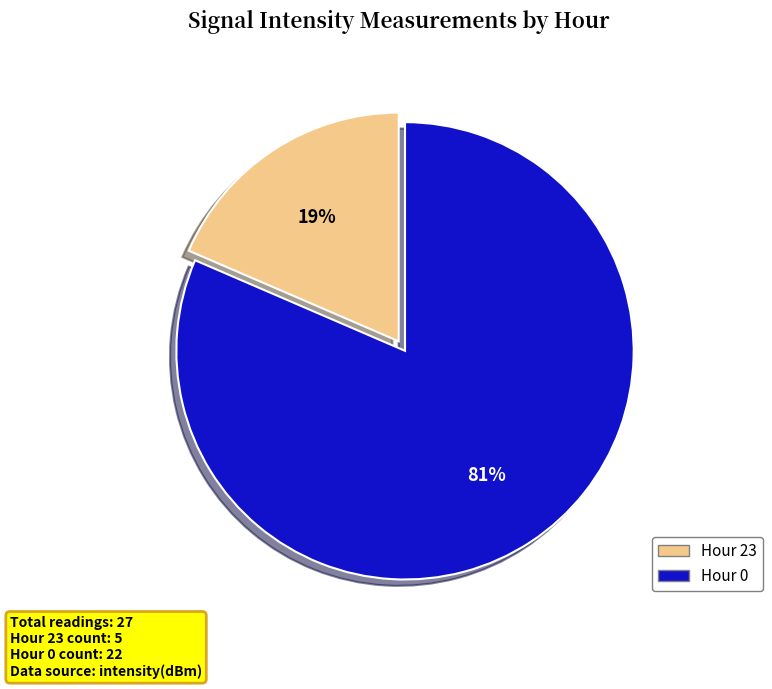

Which has a higher value, Hour 23 or Hour 0?

Hour 0